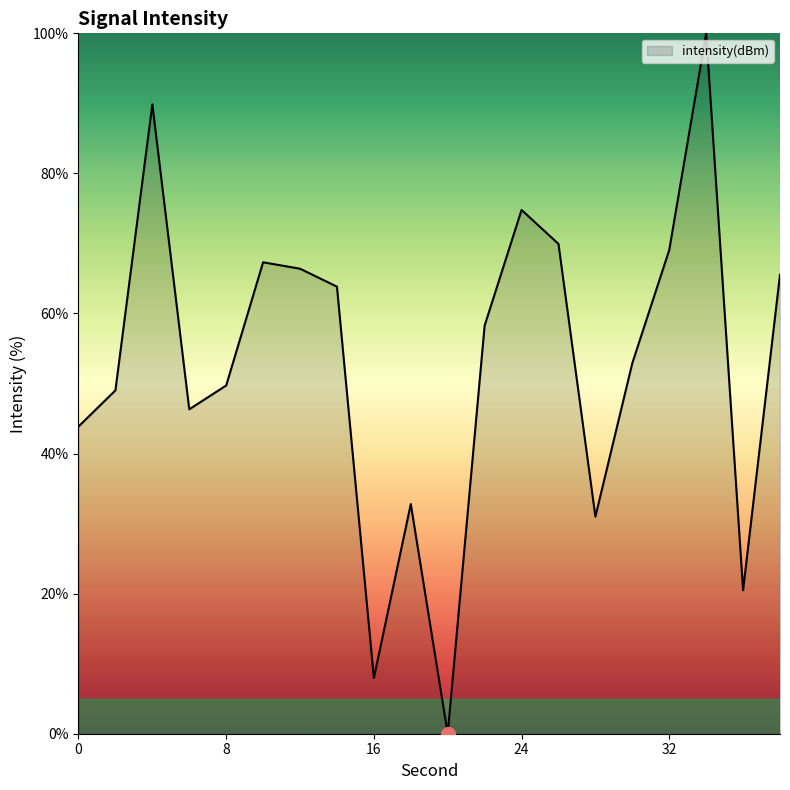

What is the difference between the maximum and minimum values?

100.0